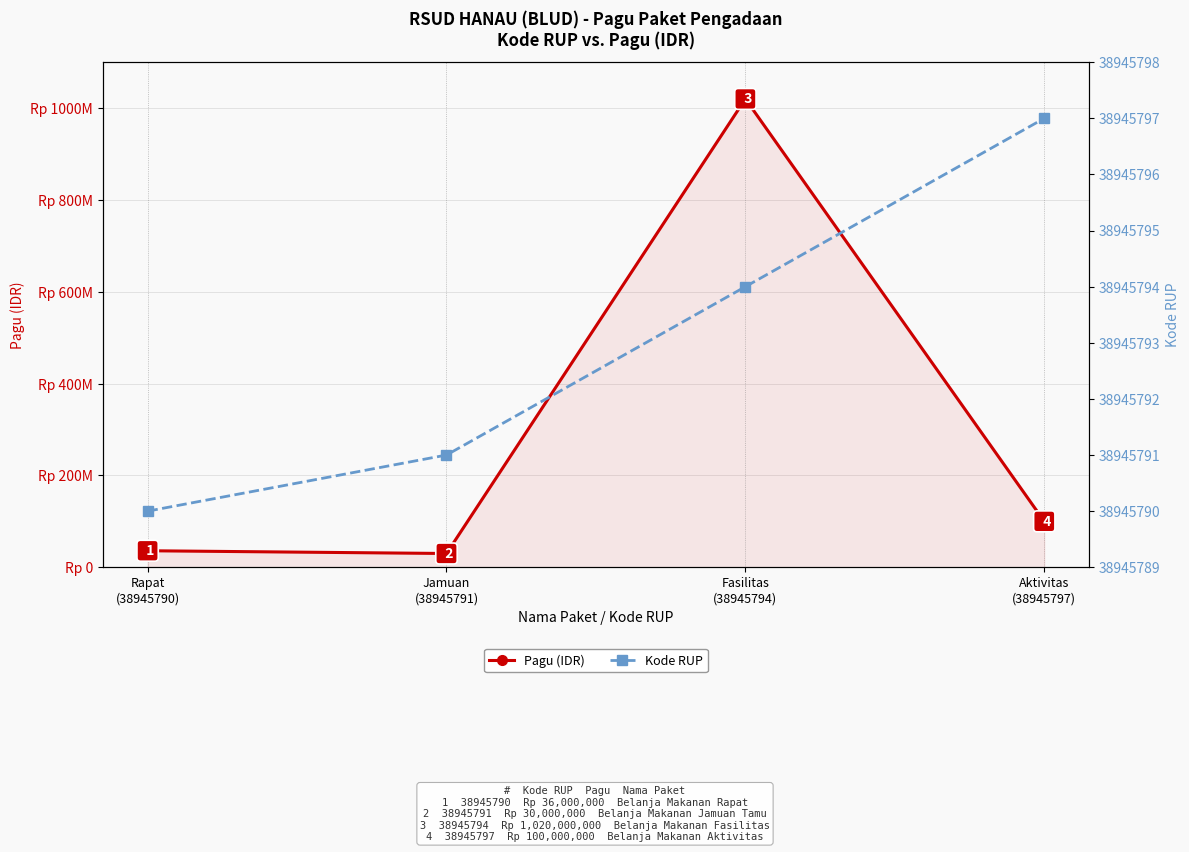

List the series in order of their overall mean, highest first.

Pagu (IDR), Kode RUP